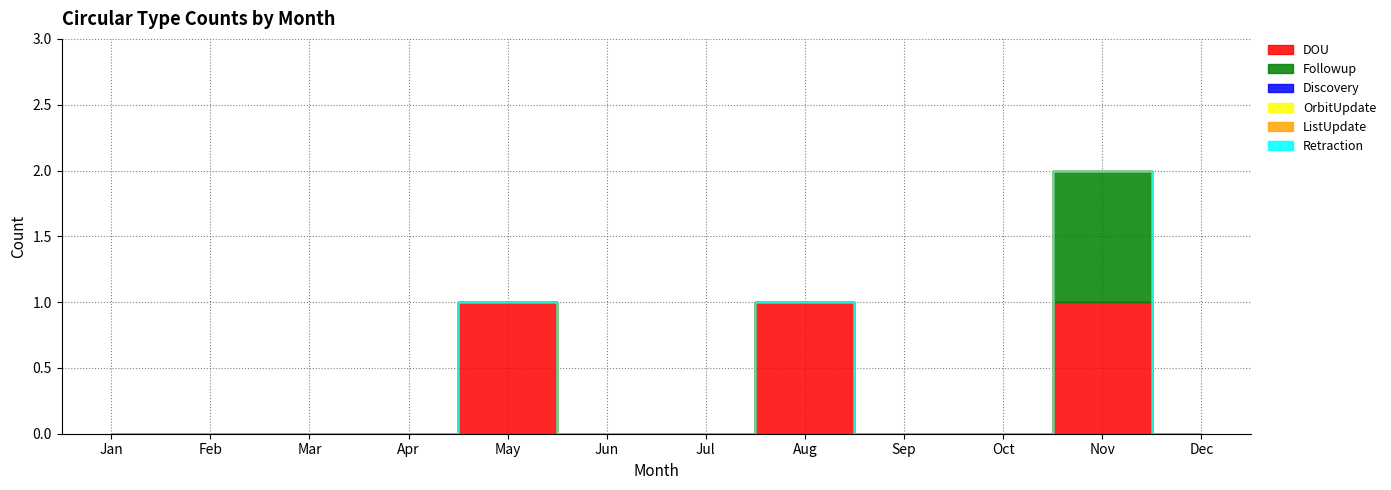

In Followup, how many points are higher than both neighbors (excluding endpoints)?

1